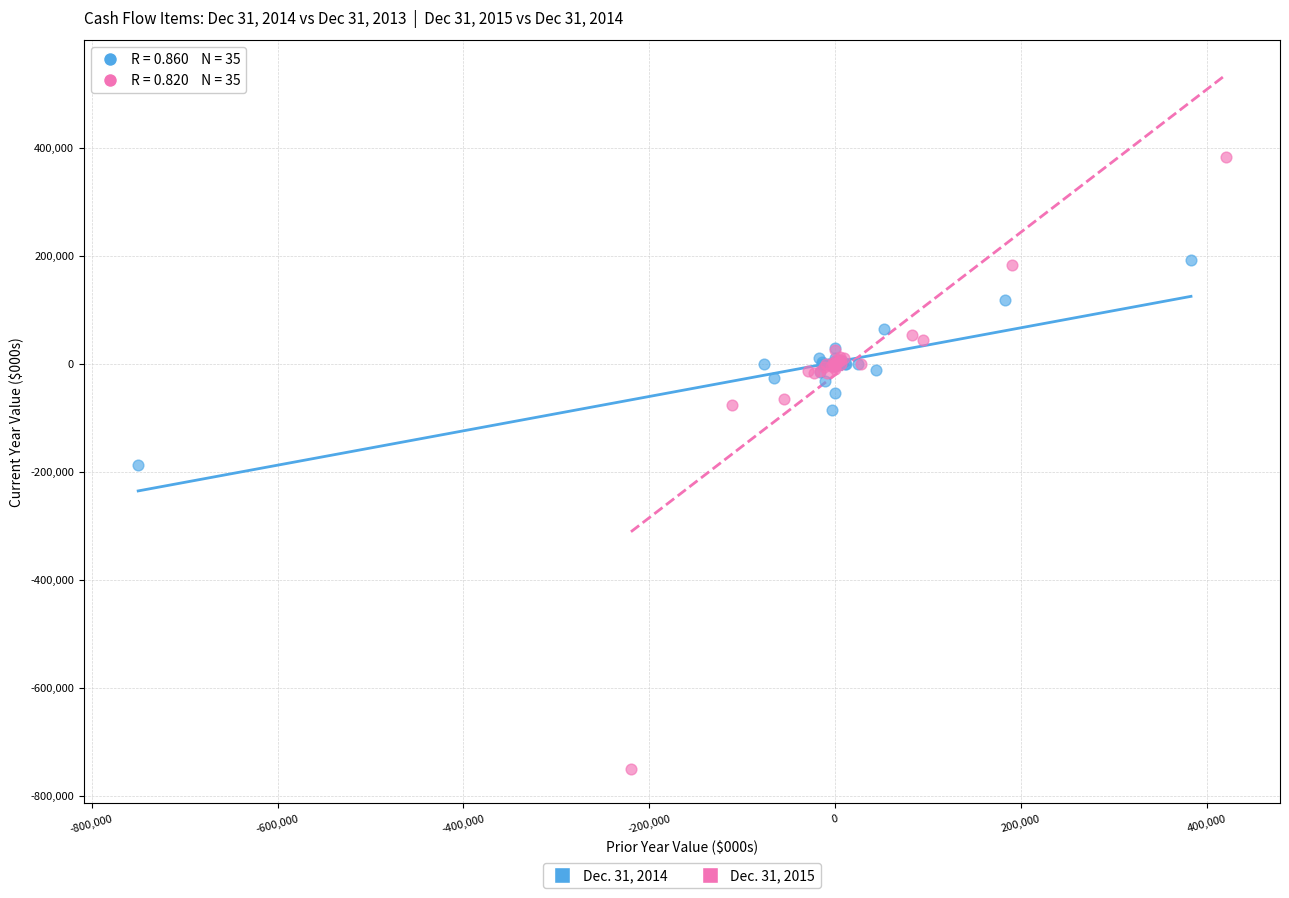

Which series has the largest Y range (max minus min)?

Dec. 31, 2015